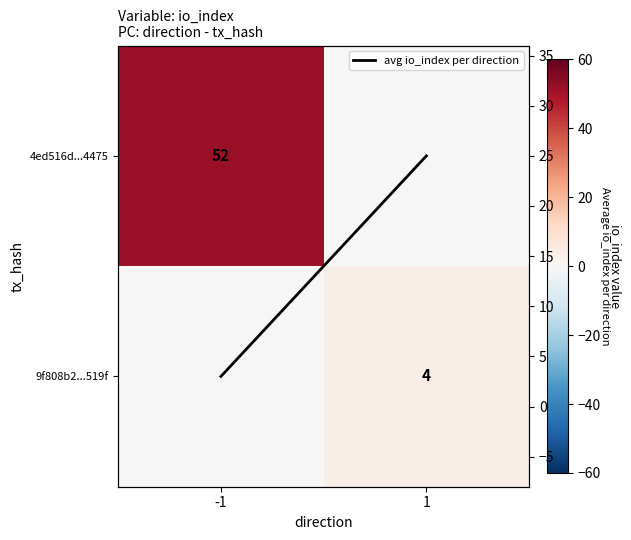

Count the number of categories in the chart.

2